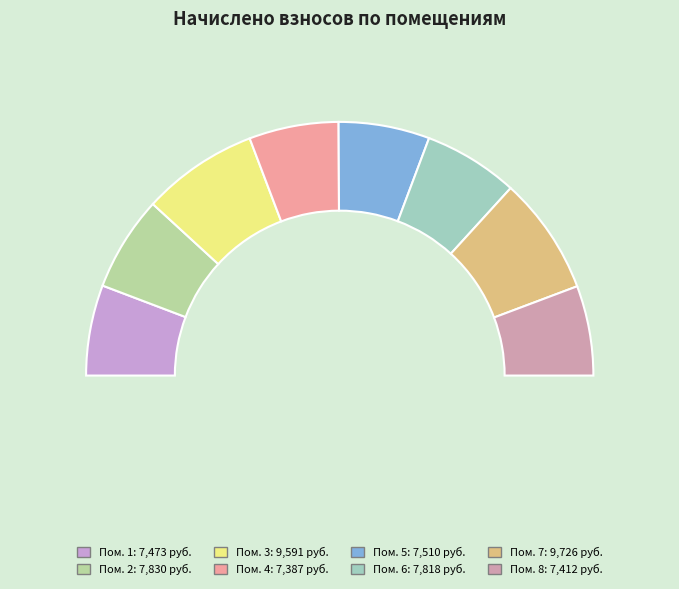

Is it true that 1 is 24% of the pie?

False